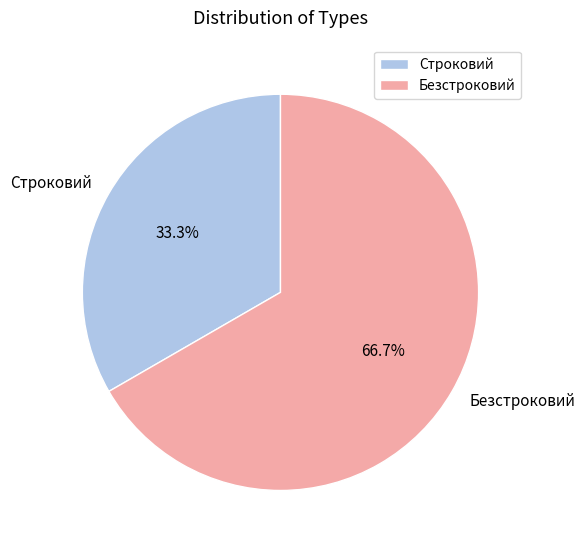

To the nearest percent, what is the difference between the largest and smallest slice percentages?

33%